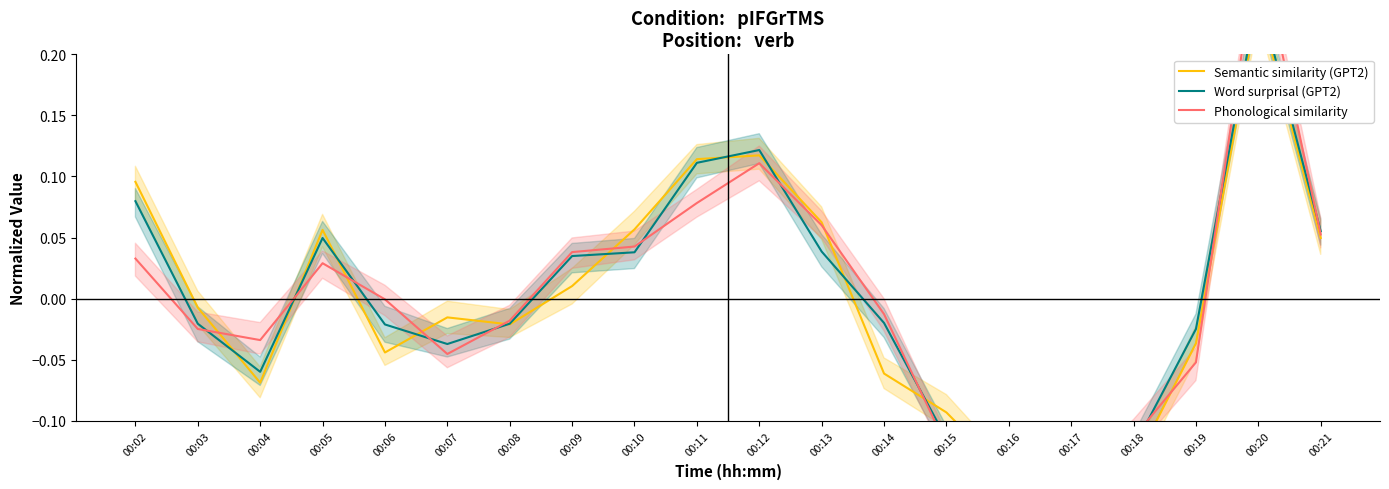

After their last crossing, which series has the higher values: Phonological similarity or Word surprisal (GPT2)?

Word surprisal (GPT2)